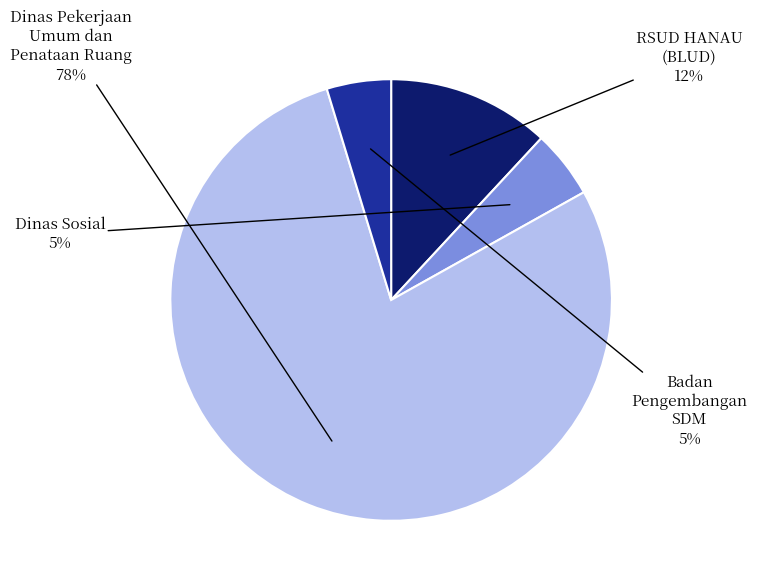

Which has a higher value, Badan Pengembangan SDM or Dinas Pekerjaan Umum dan Penataan Ruang?

Dinas Pekerjaan Umum dan Penataan Ruang